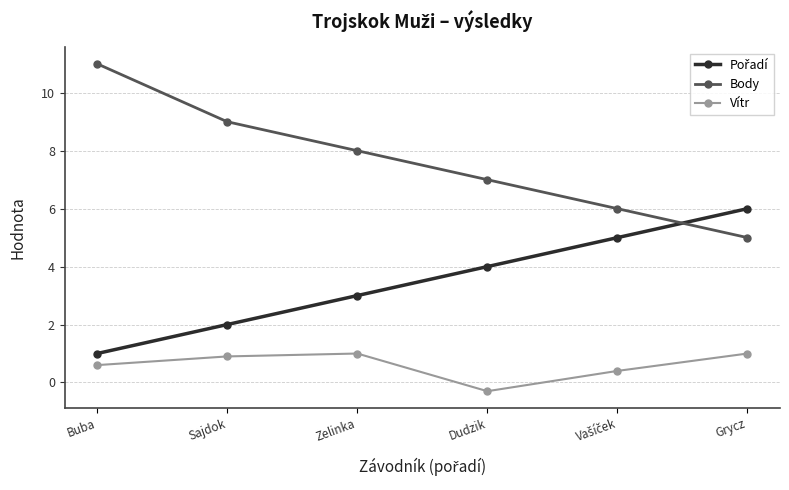

True or false: Vítr and Body cross at least once.

False